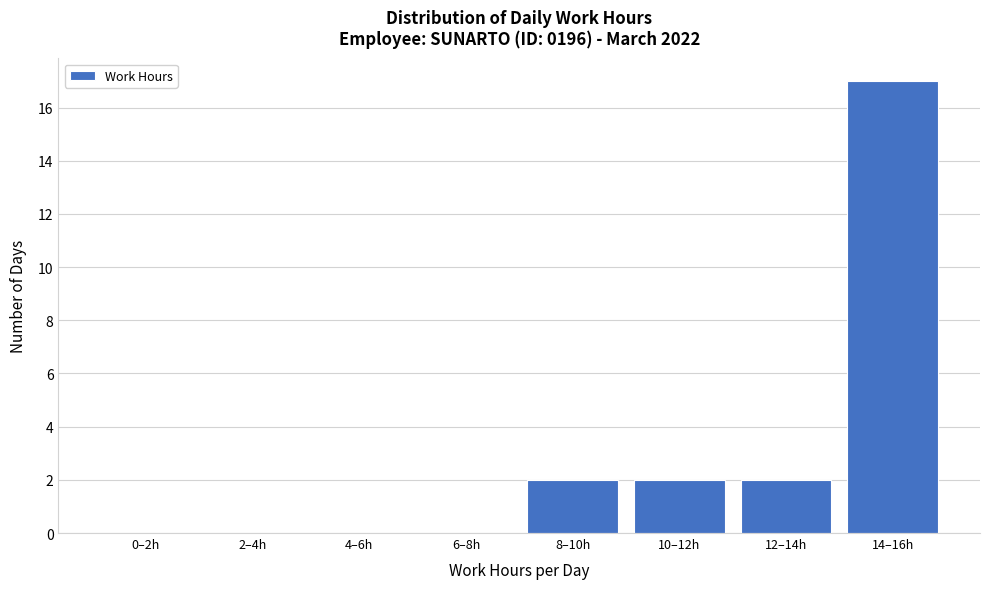

Reading right to left, what are all the values shown in this chart?

14–16h=17	12–14h=2	10–12h=2	8–10h=2	6–8h=0	4–6h=0	2–4h=0	0–2h=0